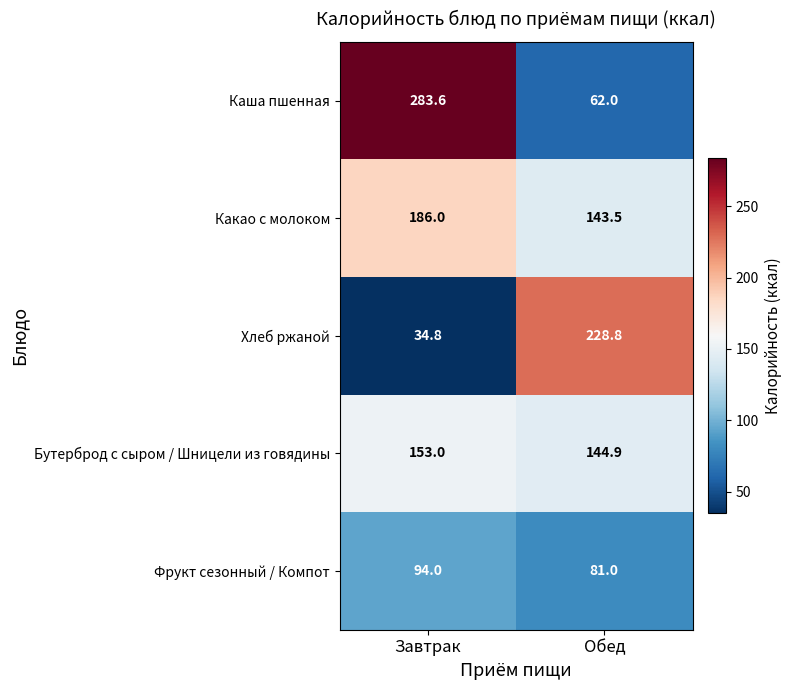

What value does the Фрукт сезонный / Компот series have at Завтрак?

94.0